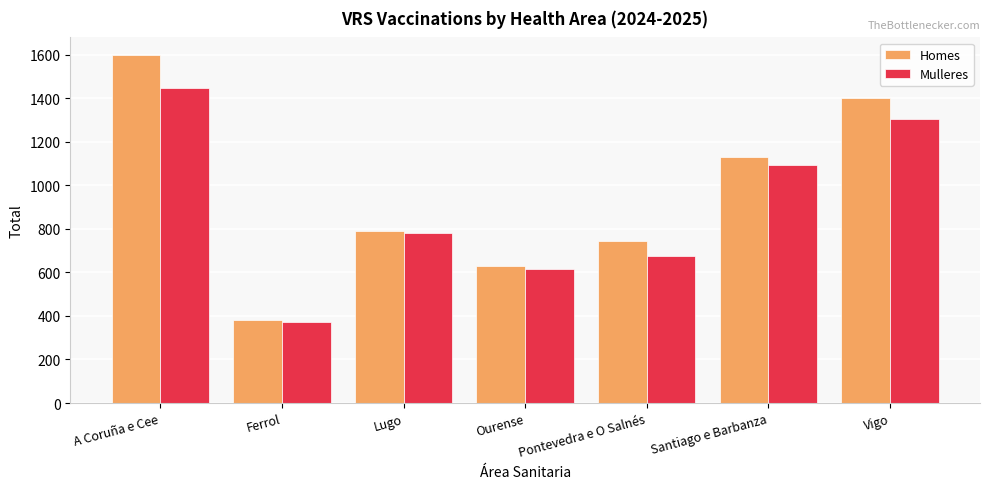

How many data points in Homes are less than 788?

3